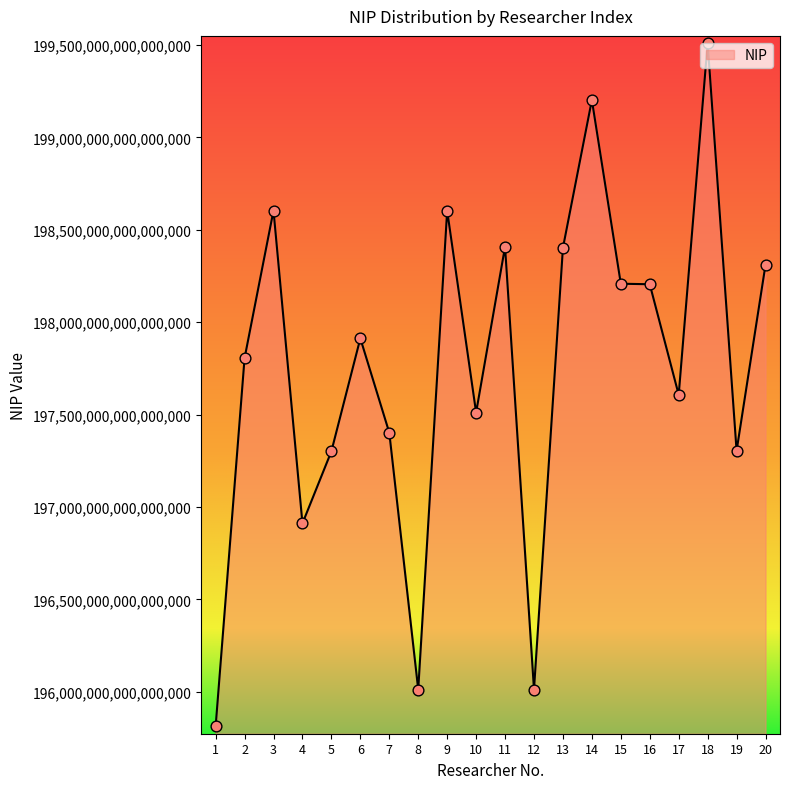

Between 17 and 8, which is larger?

17